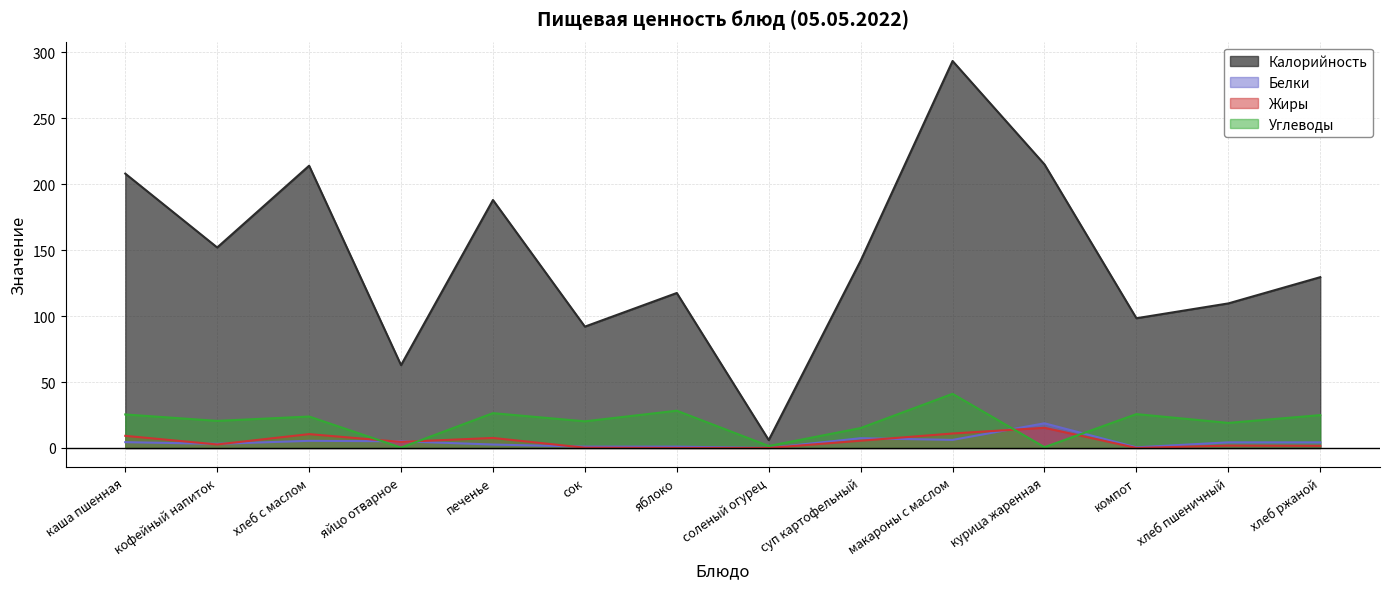

At which category is the sum across all series the highest?

макароны с маслом